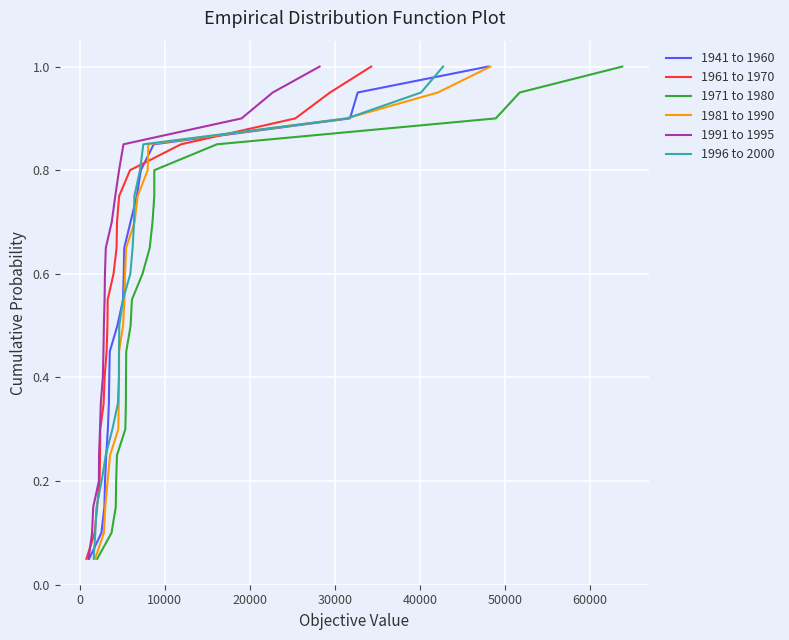

True or false: 1971 to 1980 and 1961 to 1970 intersect in this chart.

False